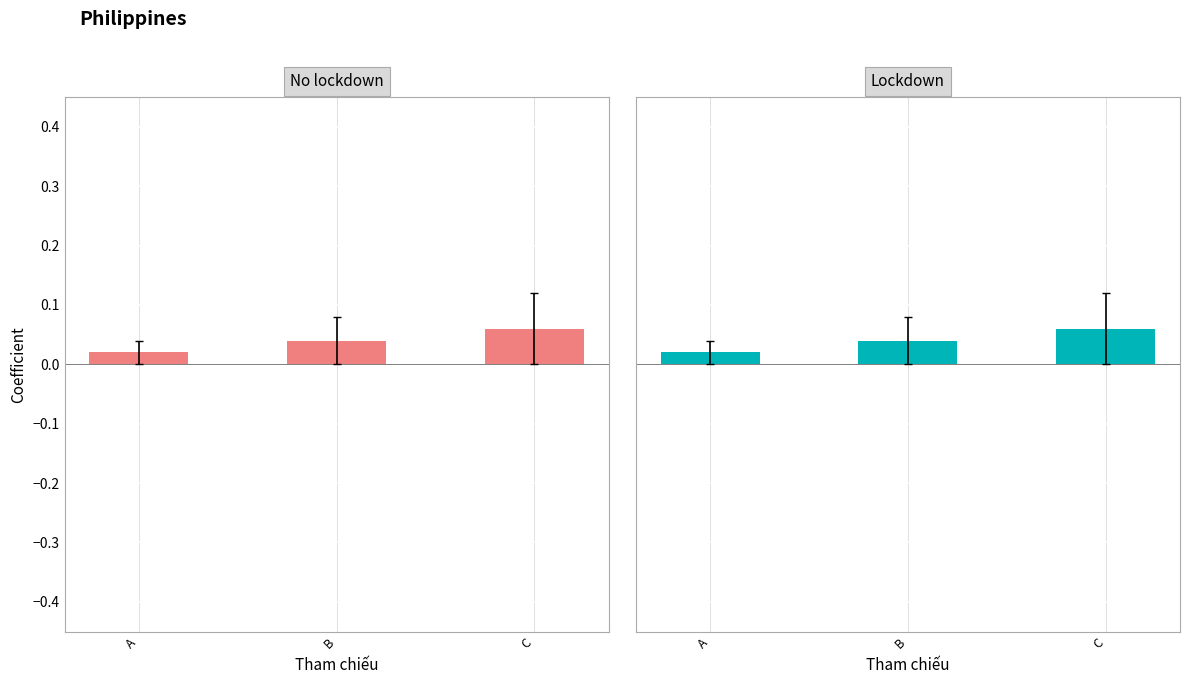

What is the total value across all series at C?

0.1